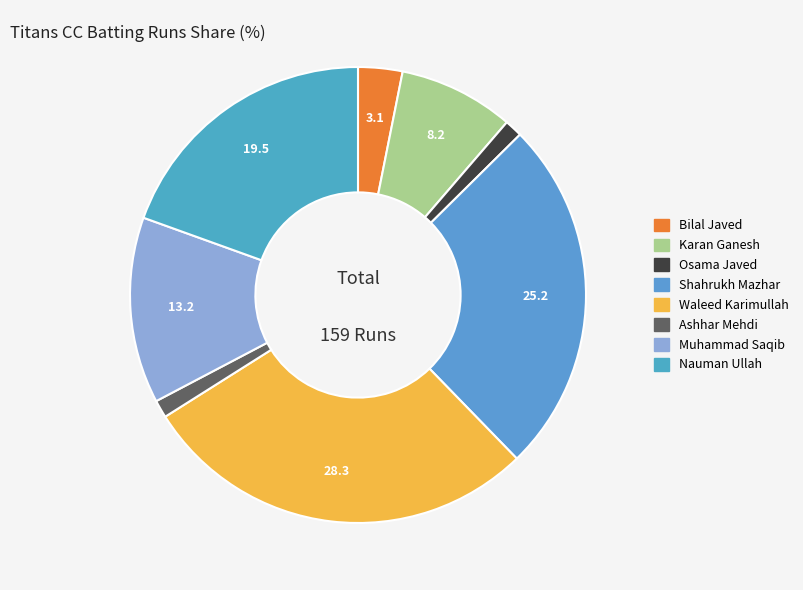

What is the largest slice in the pie chart?

Waleed Karimullah